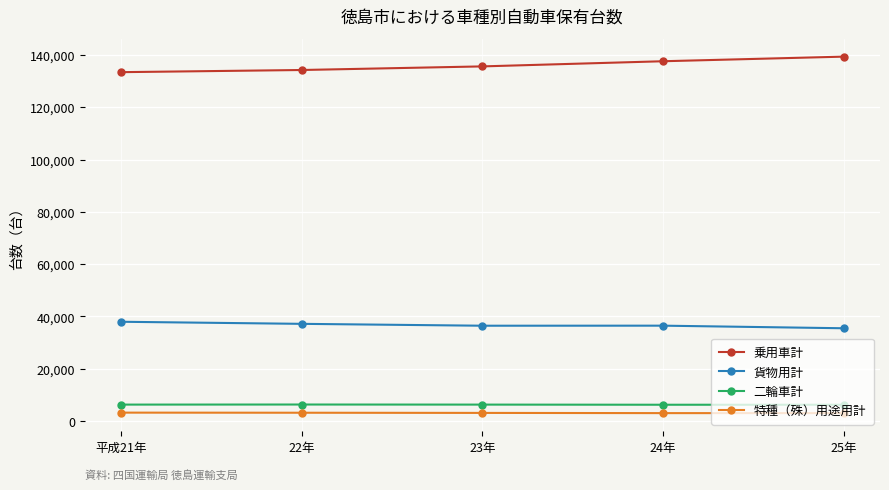

What is the label of the 1st point from the left?

平成21年